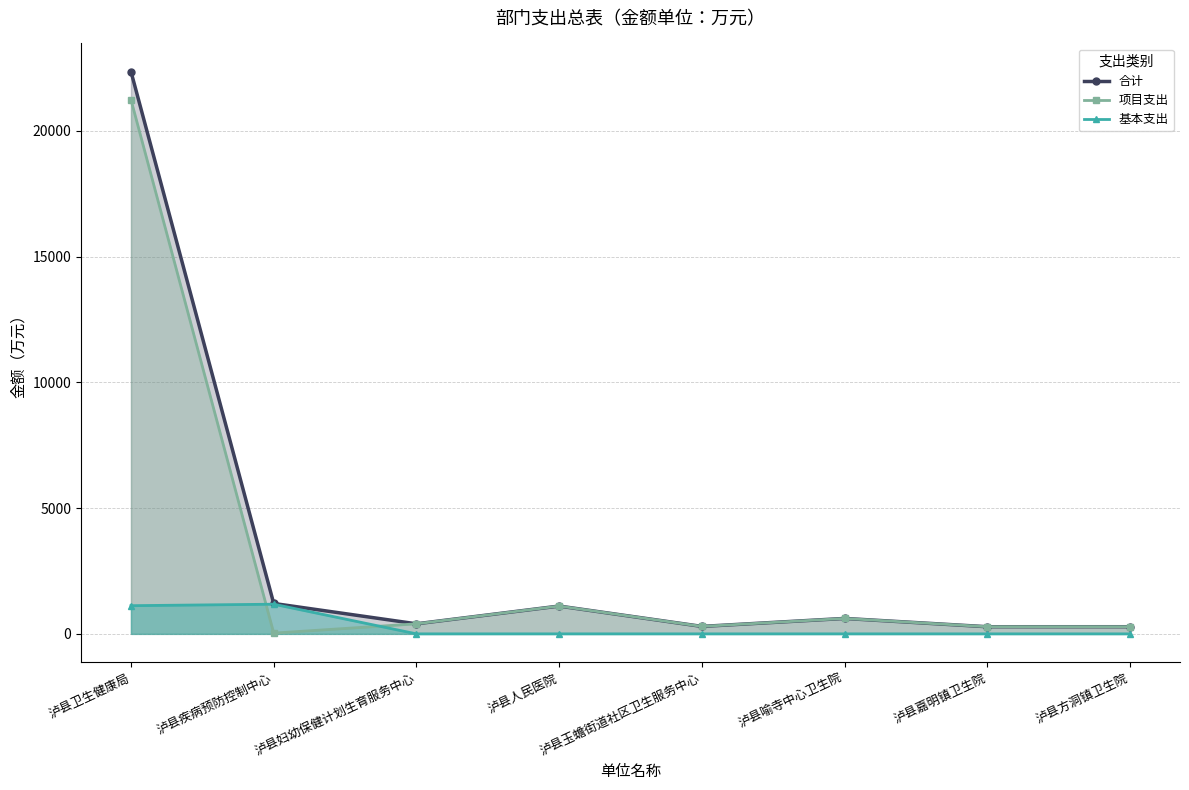

How many data points in 合计 are above 613?

4